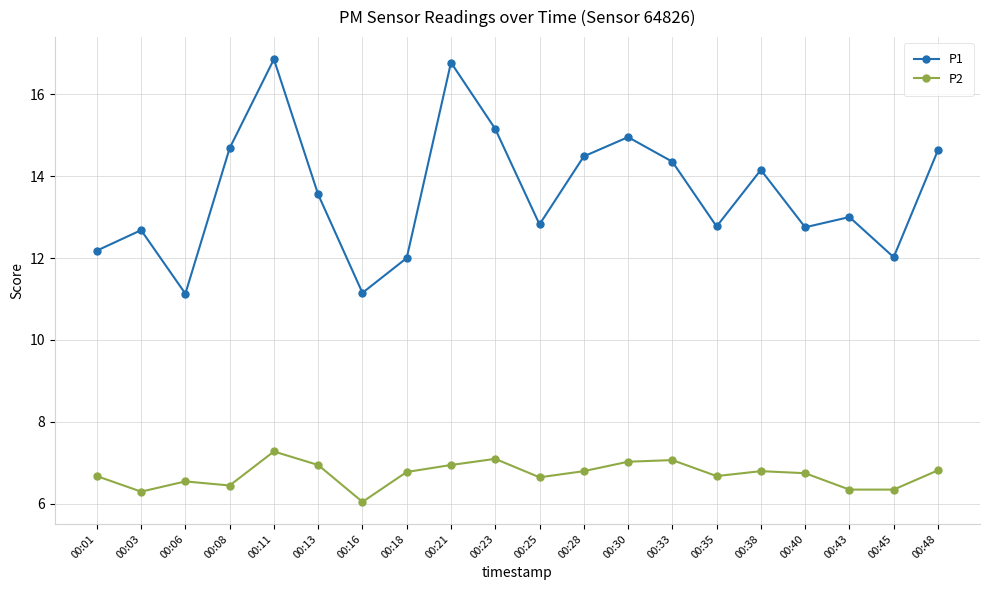

How many distinct data groups are displayed?

2